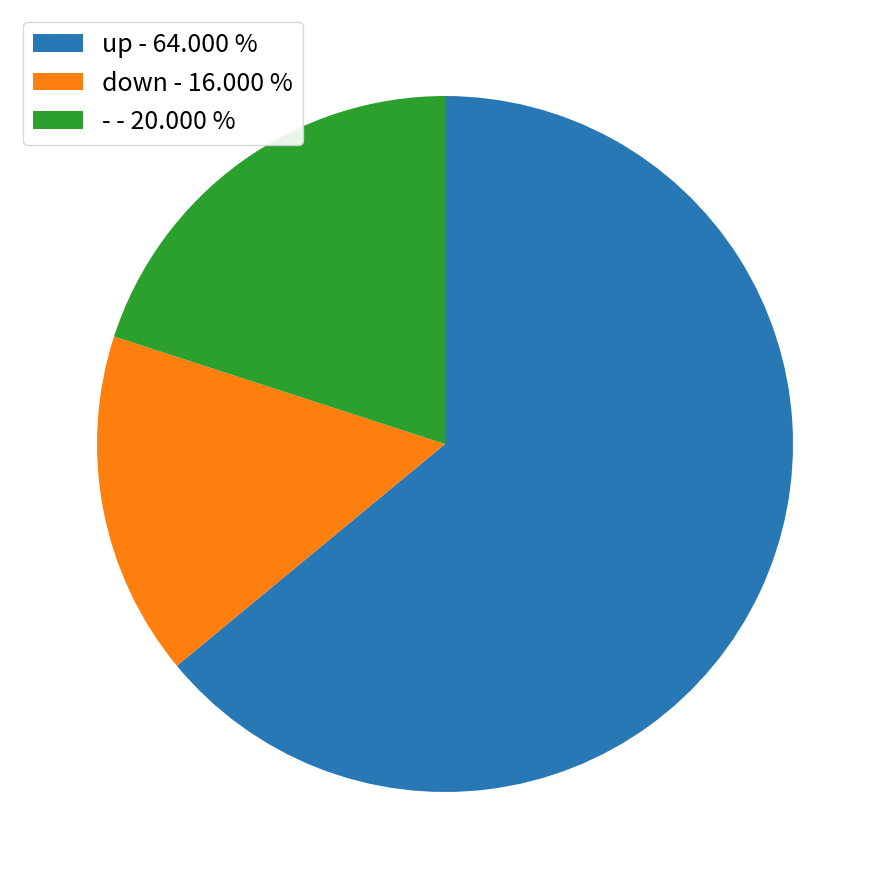

Between down and -, which is larger?

-